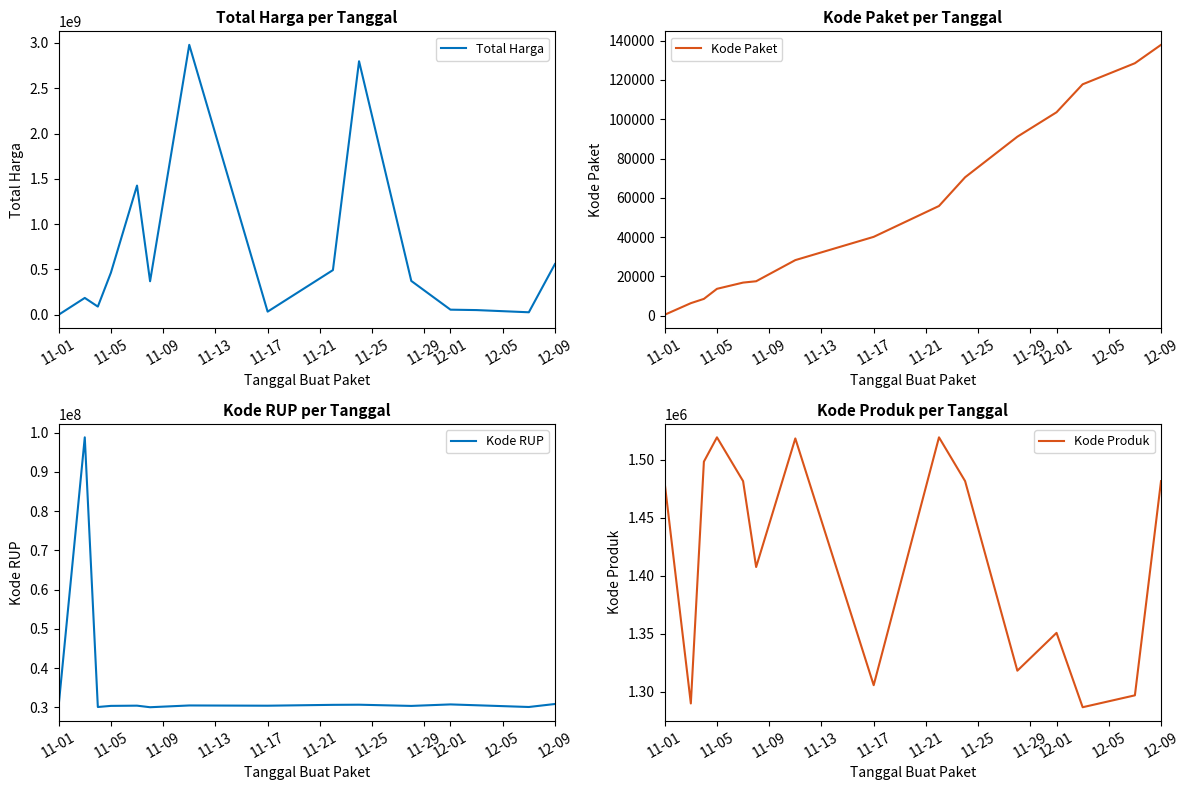

True or false: Kode RUP has more than 2 interior local peaks.

True